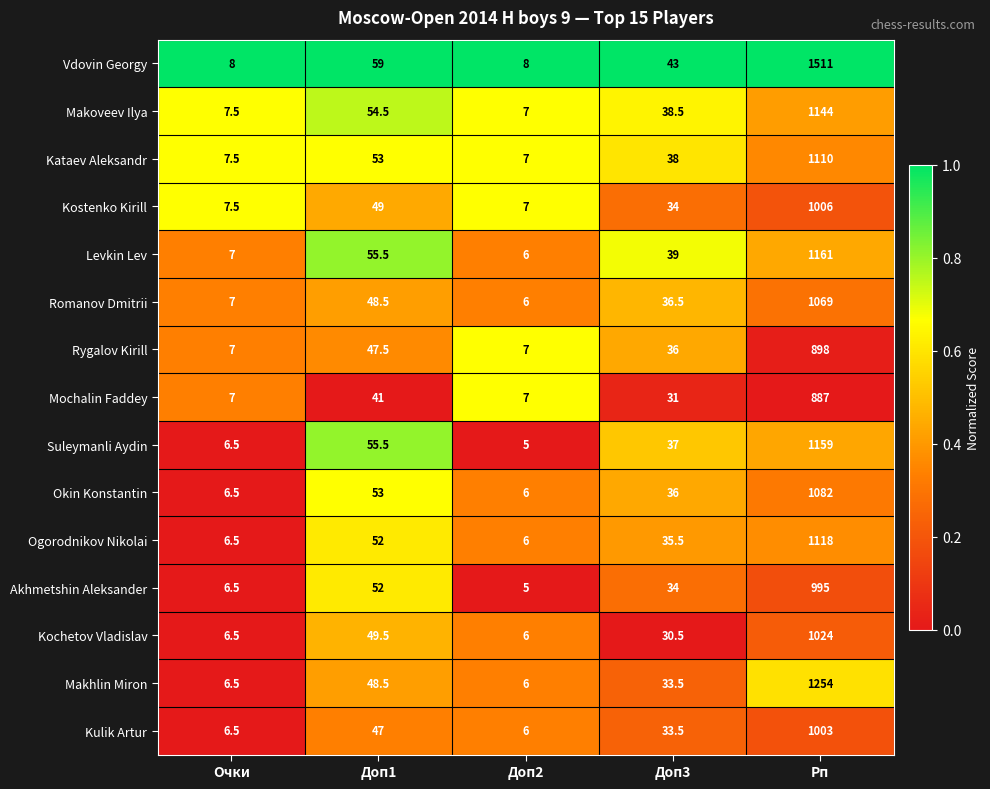

Is it true that Makoveev Ilya equals 26.6 at Доп3?

False